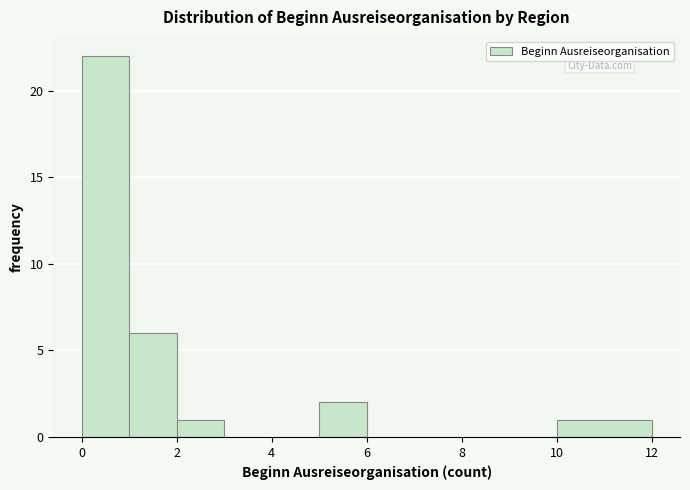

Reading left to right, transcribe this chart: for each bar, give the range it covers on the x-axis and its height. The values are not printed on the chart, so give them approximately, as read against the axis.

0 to 1: 22
1 to 2: 6
2 to 3: 1
3 to 4: 0
4 to 5: 0
5 to 6: 2
6 to 7: 0
7 to 8: 0
8 to 9: 0
9 to 10: 0
10 to 12: 1